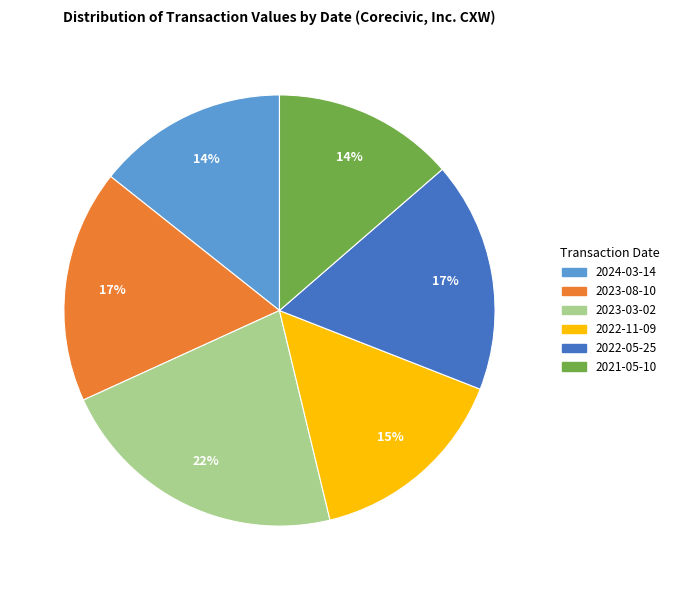

Combined, do 2022-11-09 and 2022-05-25 account for over 50%?

No